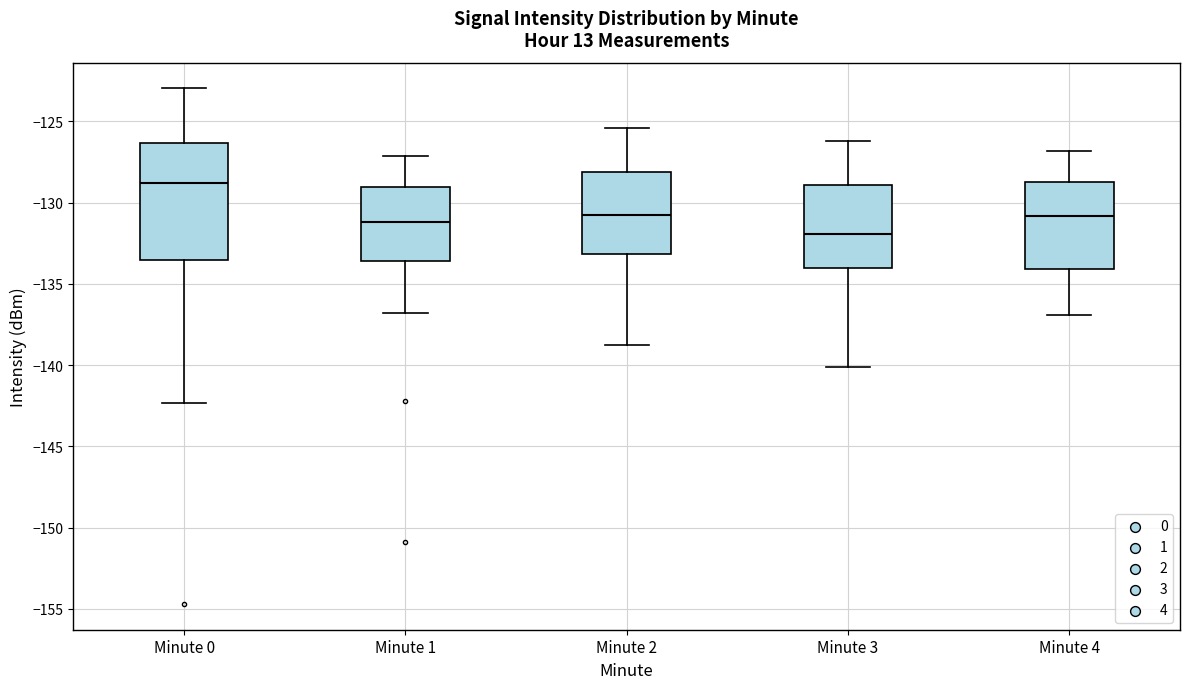

Which box is the tallest, from its lower edge to its upper edge?

Minute 0